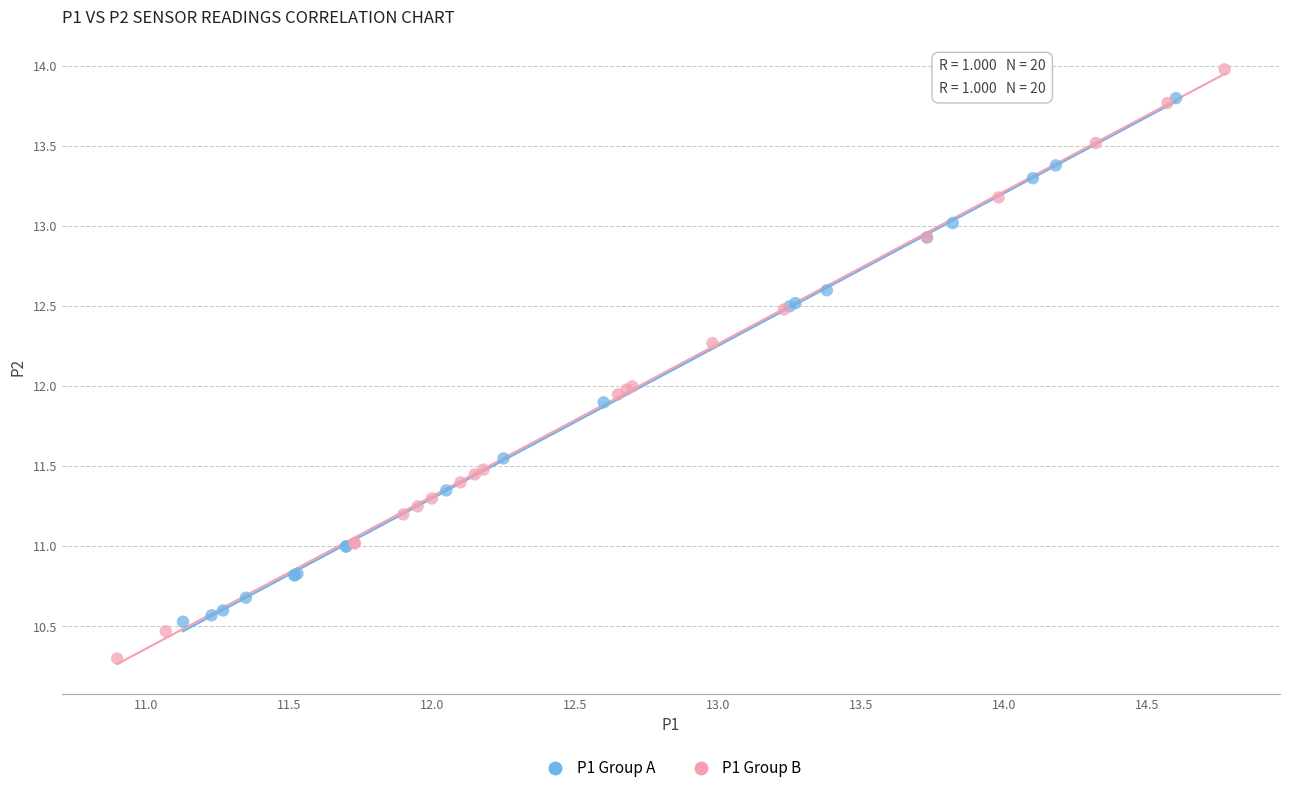

Which series reaches the maximum Y coordinate?

P1 Group B